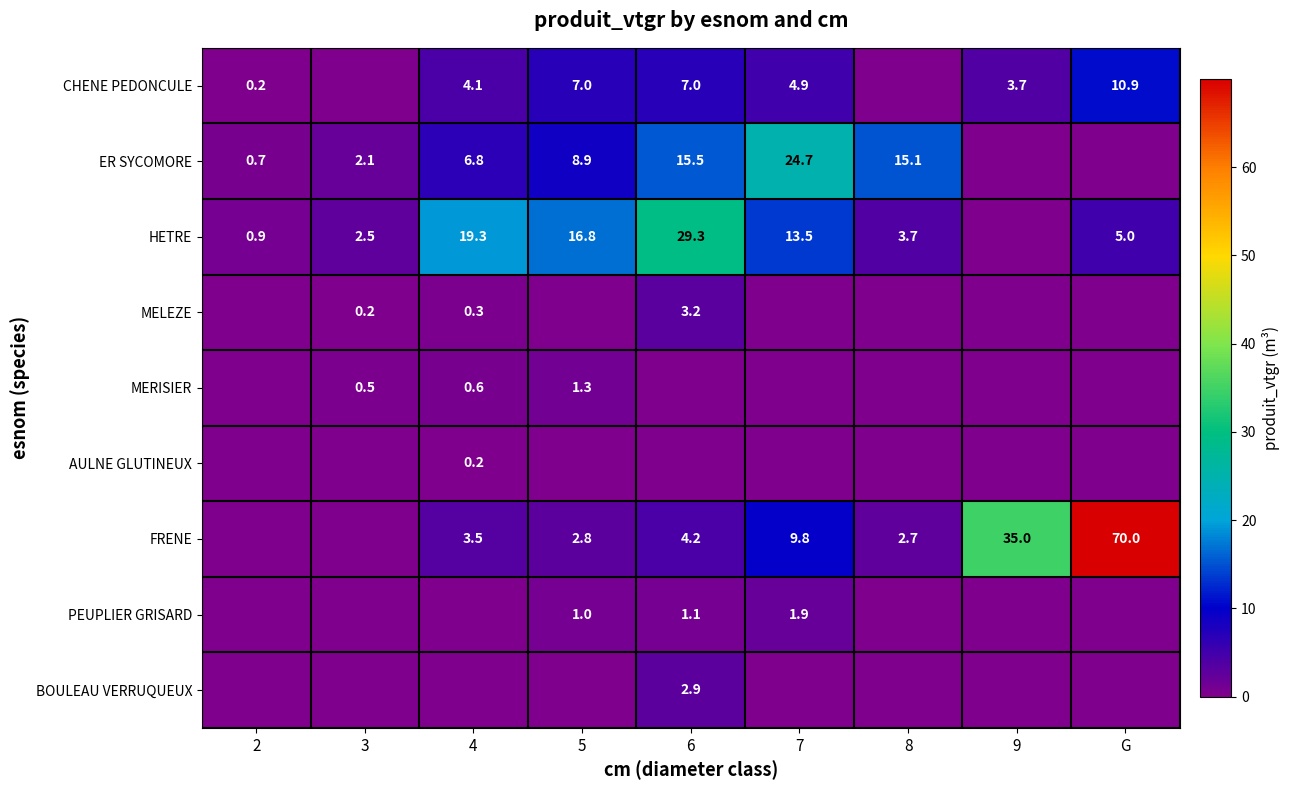

At which category is the sum across all series the highest?

G